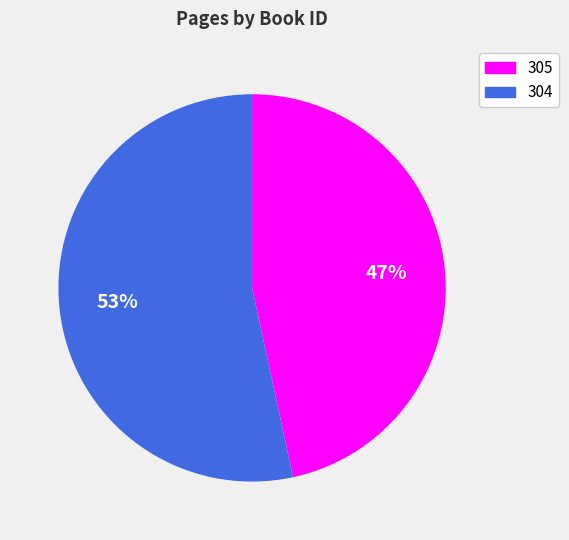

What is the majority slice?

304